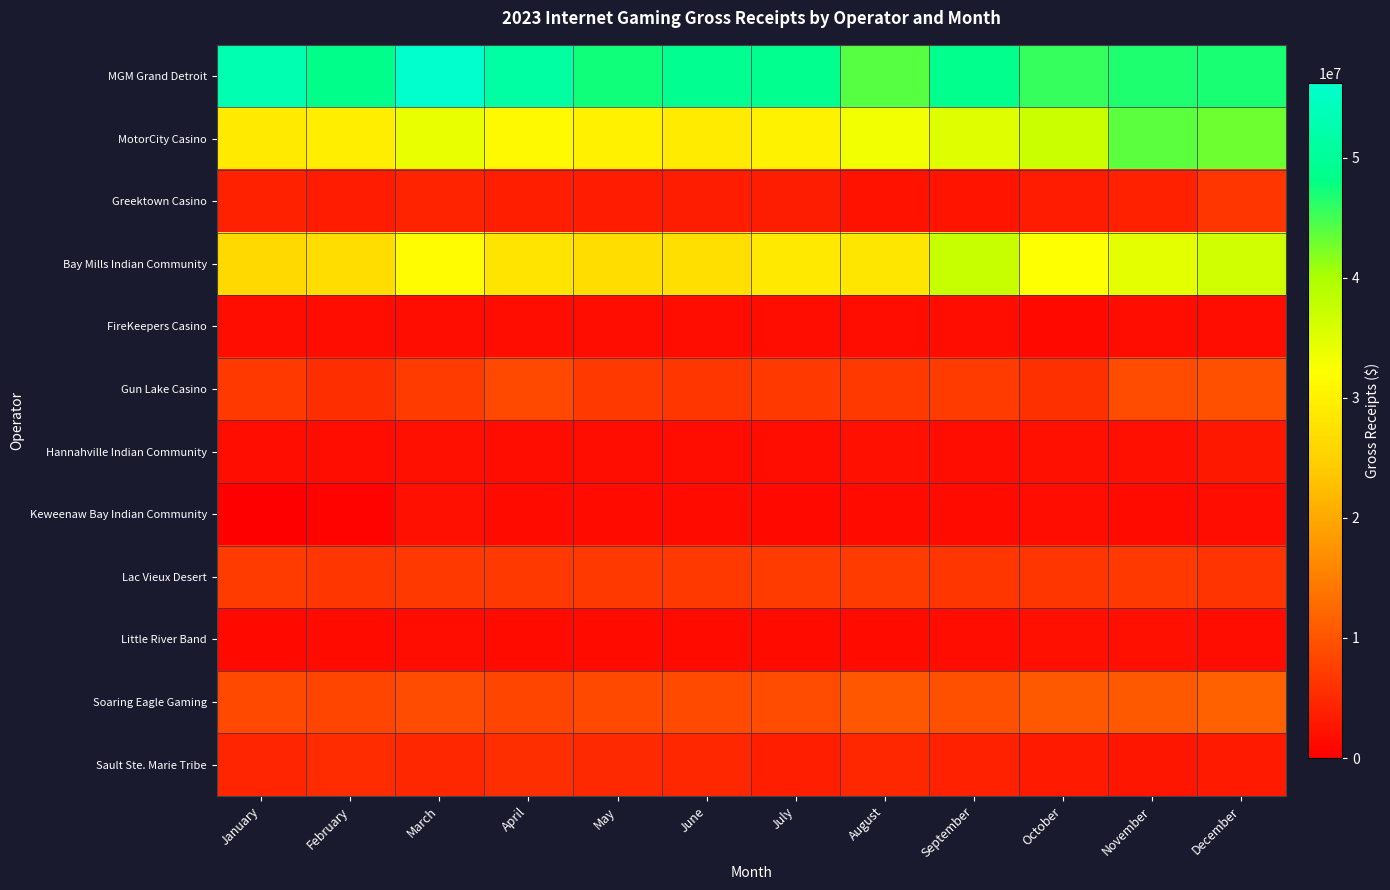

Rank the series by their maximum value, from lowest to highest.

FireKeepers Casino, Keweenaw Bay Indian Community, Little River Band, Hannahville Indian Community, Sault Ste. Marie Tribe, Greektown Casino, Lac Vieux Desert, Gun Lake Casino, Soaring Eagle Gaming, Bay Mills Indian Community, MotorCity Casino, MGM Grand Detroit